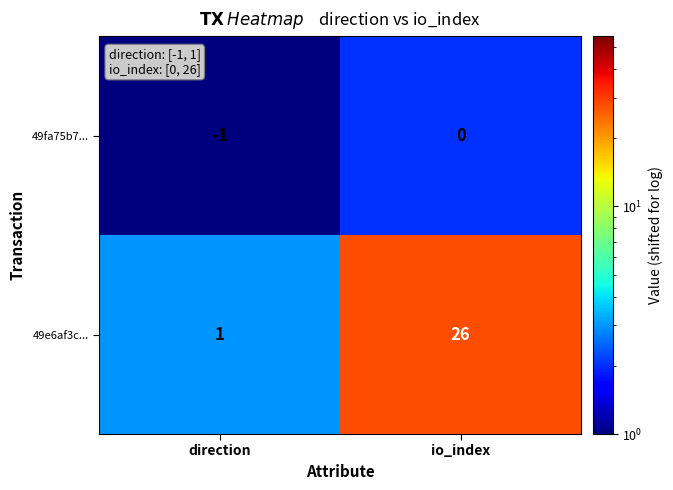

What is the smallest value displayed?

-1